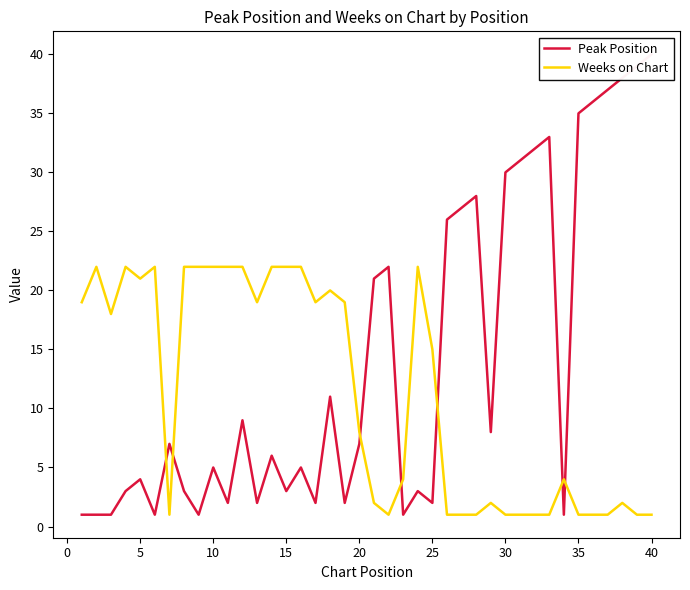

What is the value of the Peak Position point at the 14th from the left?

6